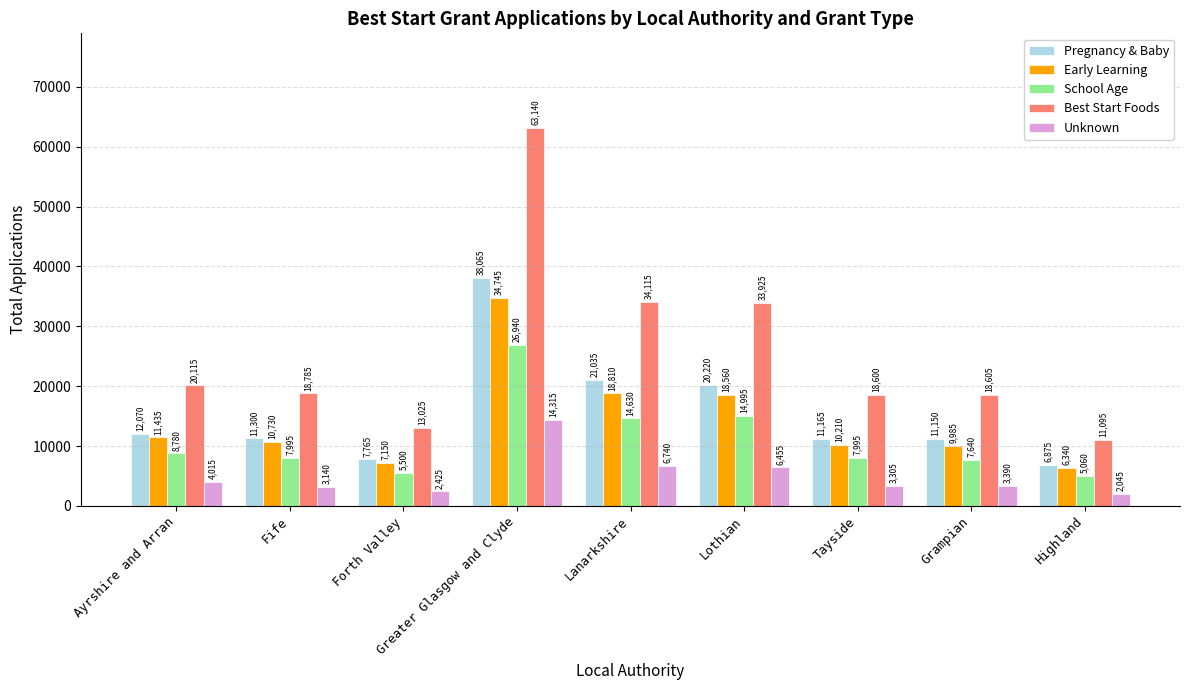

What is the label of the 5th bar from the left?

Lanarkshire